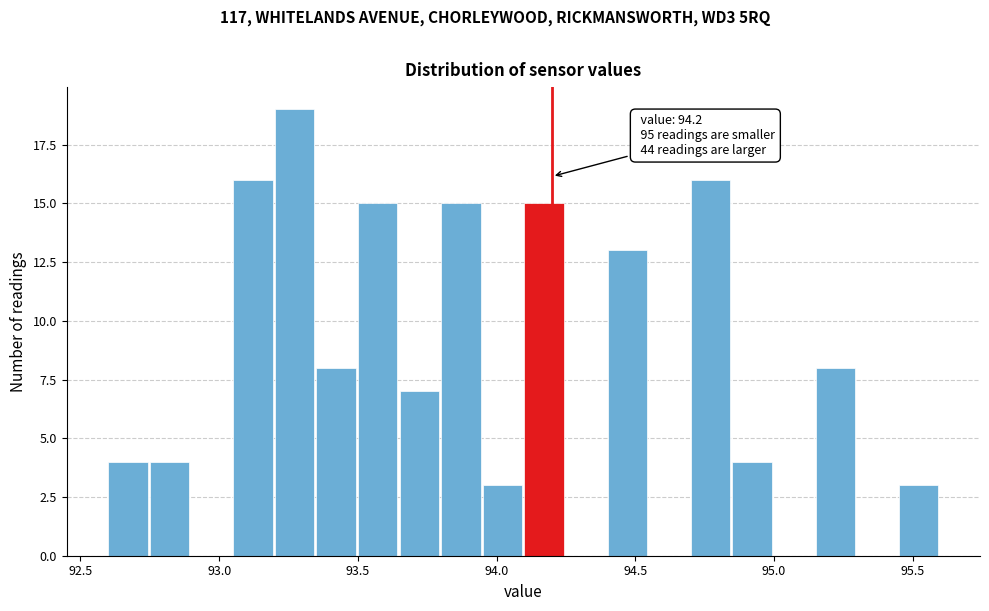

Around what value on the x-axis is the tallest bar? Give the approximate position of its centre, as read against the axis.

93.25